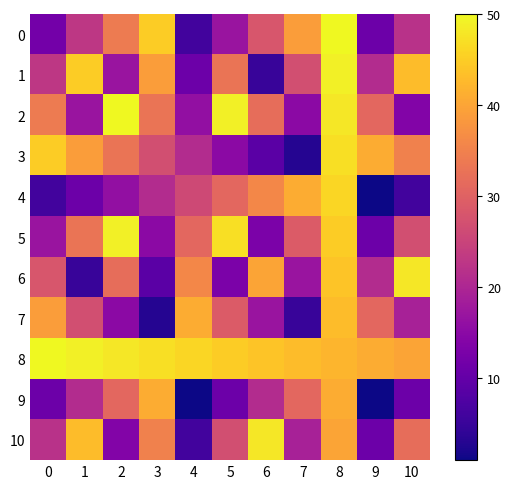

Count the number of data series in this chart.

11